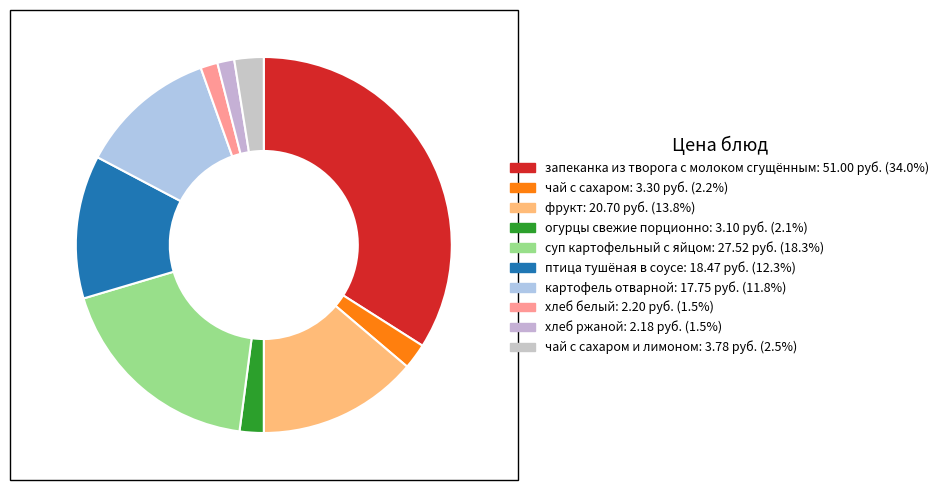

How many segments does this pie chart have?

10